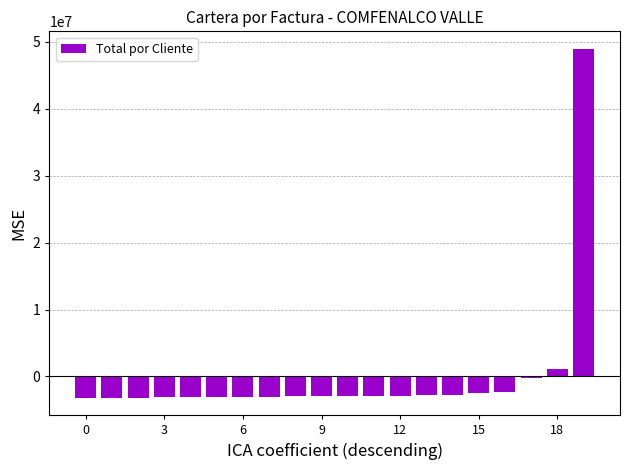

What is the greatest value displayed?

48959408.3